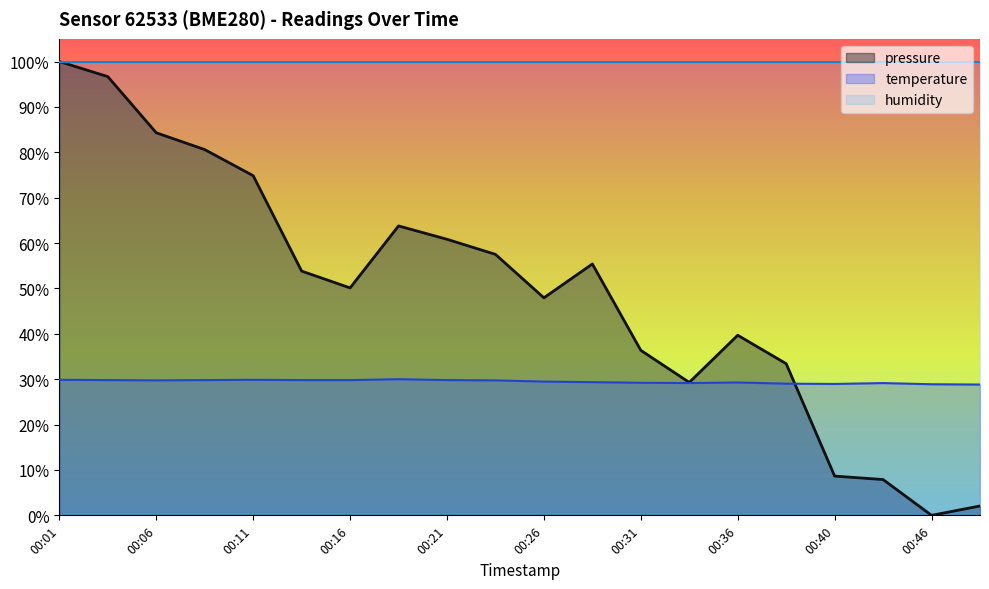

What is the difference between the second highest and second lowest values in the temperature series?

1.0